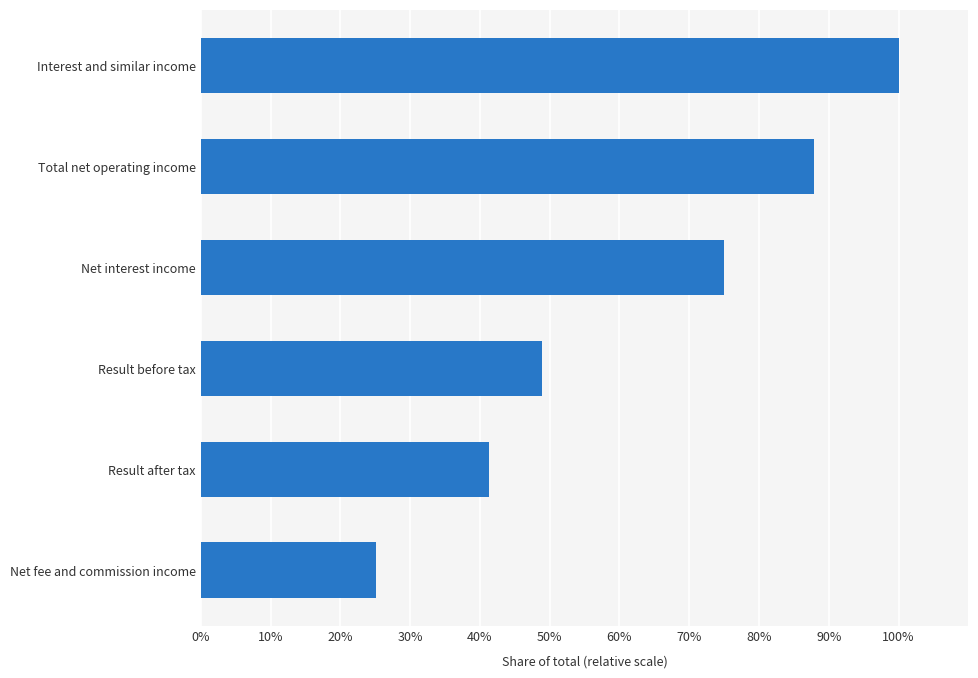

What is the smallest value displayed?

25.1